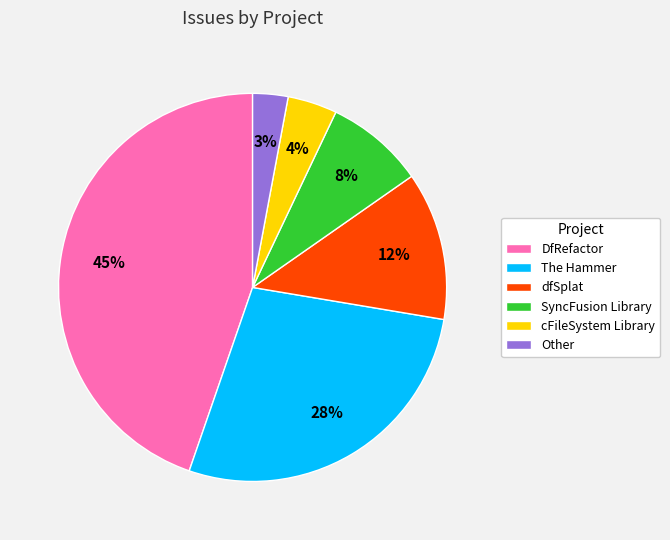

Combined, do SyncFusion Library and cFileSystem Library account for over 50%?

No